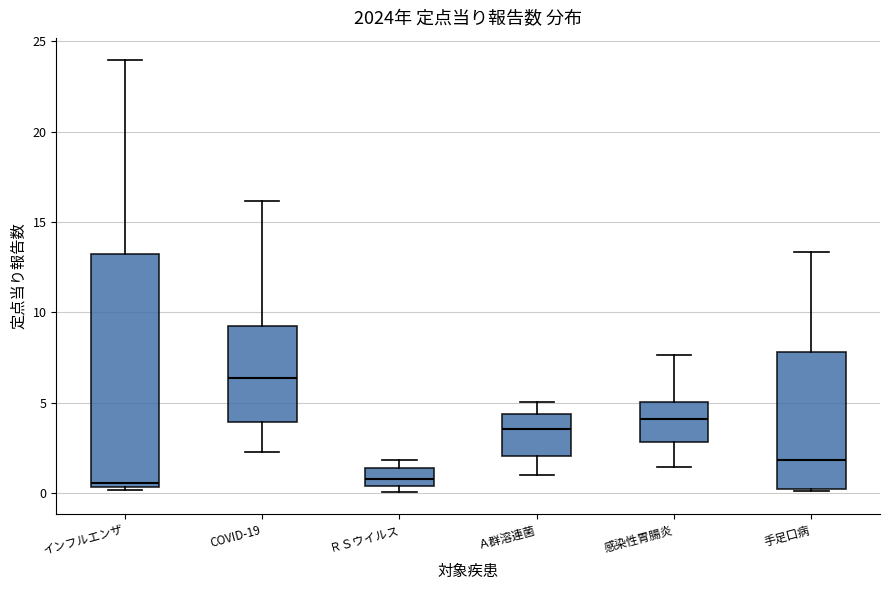

Reading left to right, transcribe this box plot: for each box, give where its median line is, the range the box spans, and where its two whiskers end, as read against the y-axis. The values are not printed on the chart, so give them approximately, as read against the axis.

インフルエンザ: median 0.5 (just above the box's lower edge), box 0.5 to 13.0, whiskers 0.0 to 24.0
COVID-19: median 6.5, box 4.0 to 9.0, whiskers 2.5 to 16.0
ＲＳウイルス: median 1.0, box 0.5 to 1.5, whiskers 0.0 to 2.0
Ａ群溶連菌: median 3.5, box 2.0 to 4.5, whiskers 1.0 to 5.0
感染性胃腸炎: median 4.0, box 3.0 to 5.0, whiskers 1.5 to 7.5
手足口病: median 2.0, box 0.0 to 8.0, whiskers 0.0 to 13.5